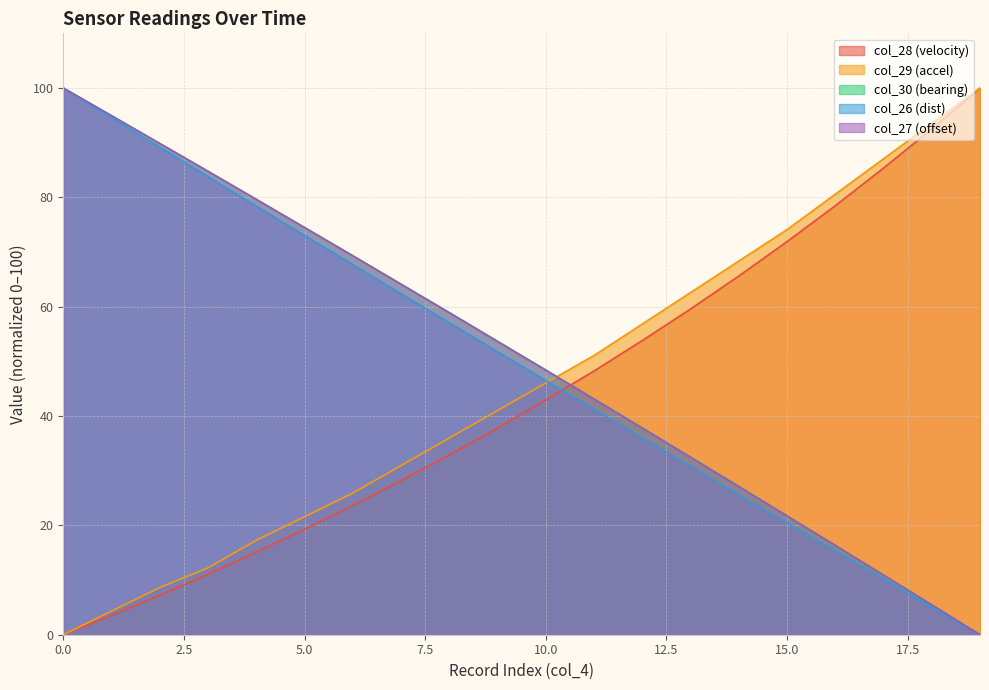

What is the total value across all series at 15.0?

210.0